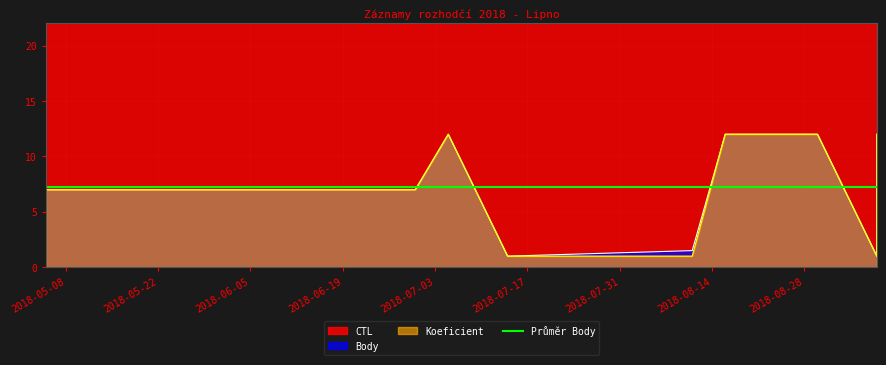

True or false: Koeficient and Body intersect in this chart.

False